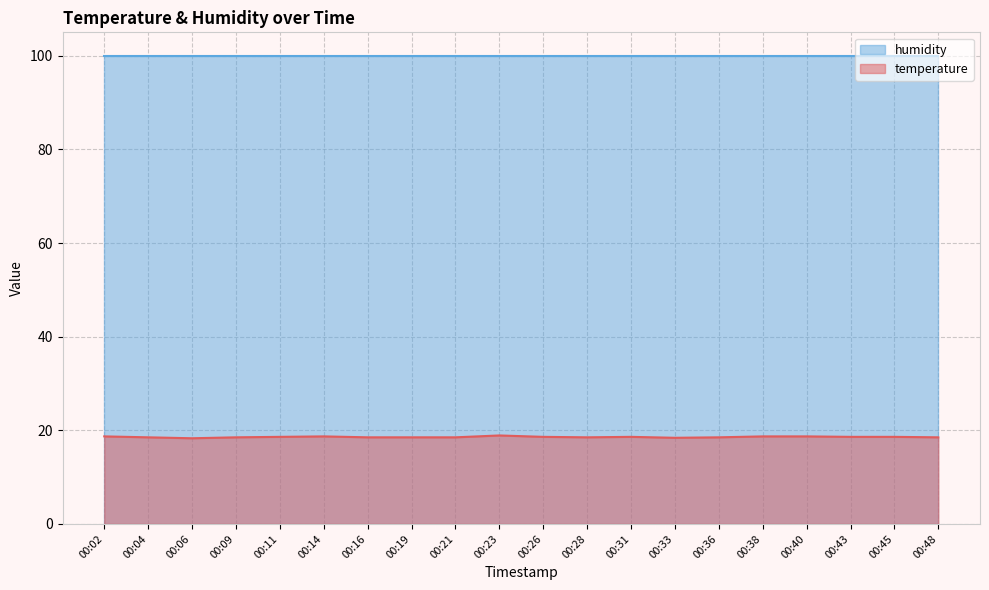

Reading right to left, extract all data points from this chart.

18.5	18.6	18.6	18.7	18.7	18.5	18.4	18.6	18.5	18.6	18.9	18.5	18.5	18.5	18.7	18.6	18.5	18.3	18.5	18.7